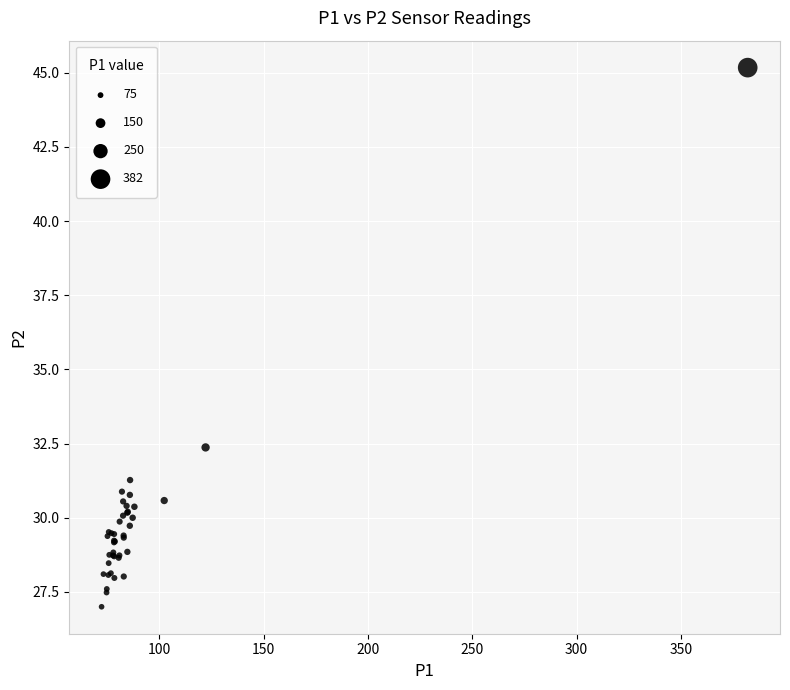

What Y value in the scatter plot is closest to 36?

32.4